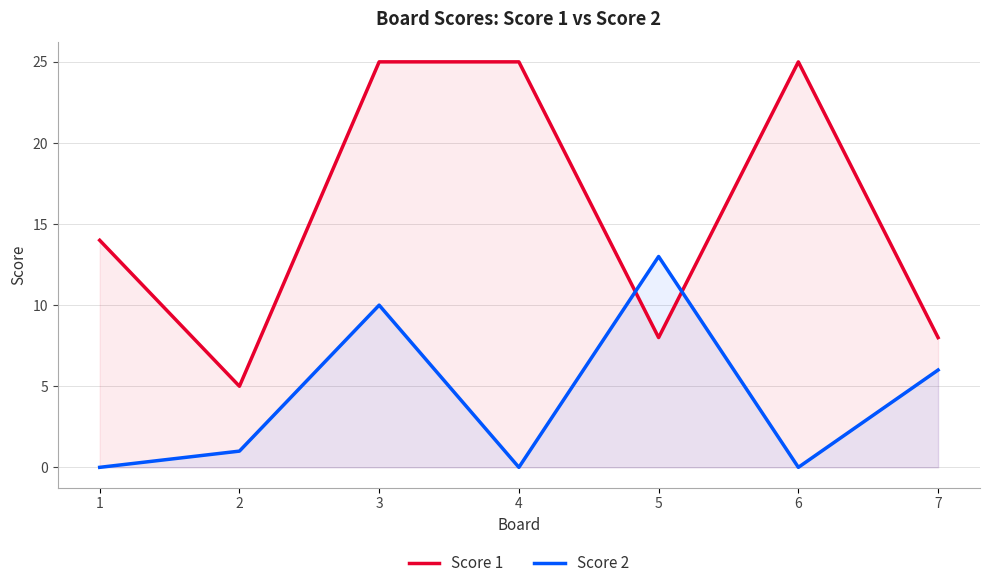

What is the sum of all Score 2 values?

30